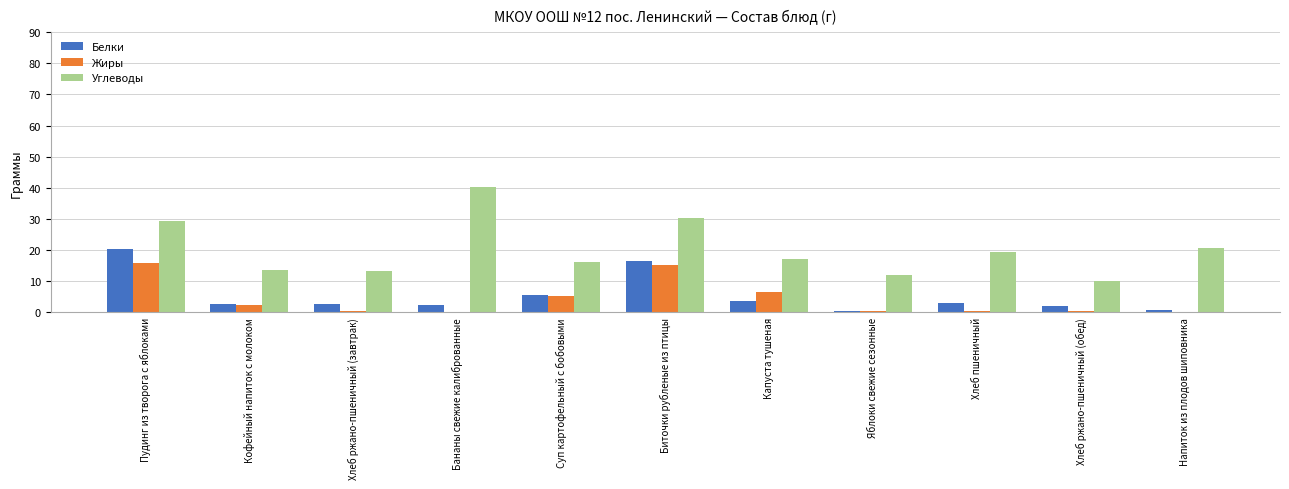

What is the sum of all Белки values?

60.5